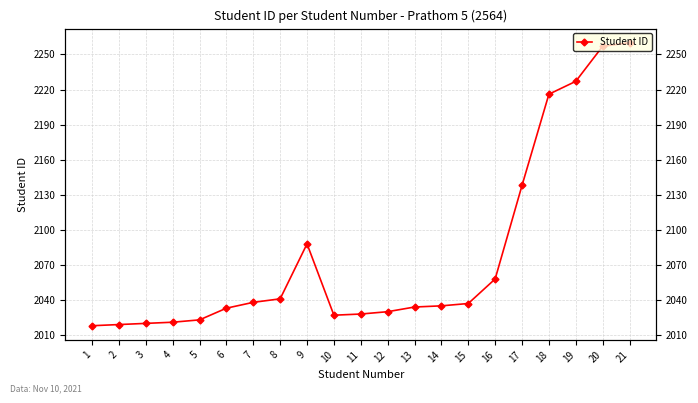

Which category has the highest value across all series?

21